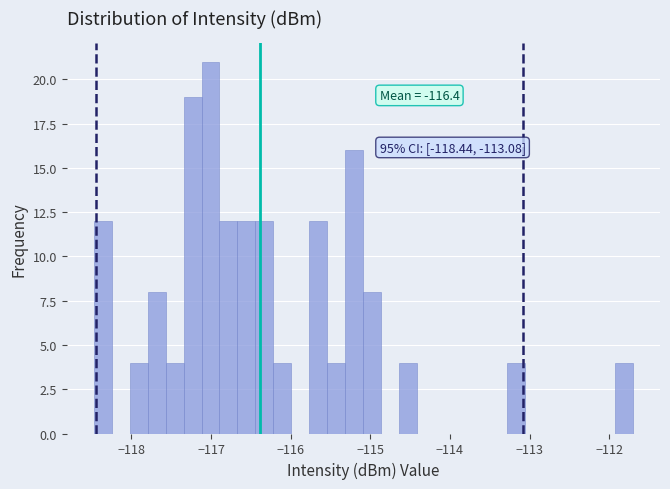

Around what value on the x-axis is the tallest bar? Give the approximate position of its centre, as read against the axis.

-117.0